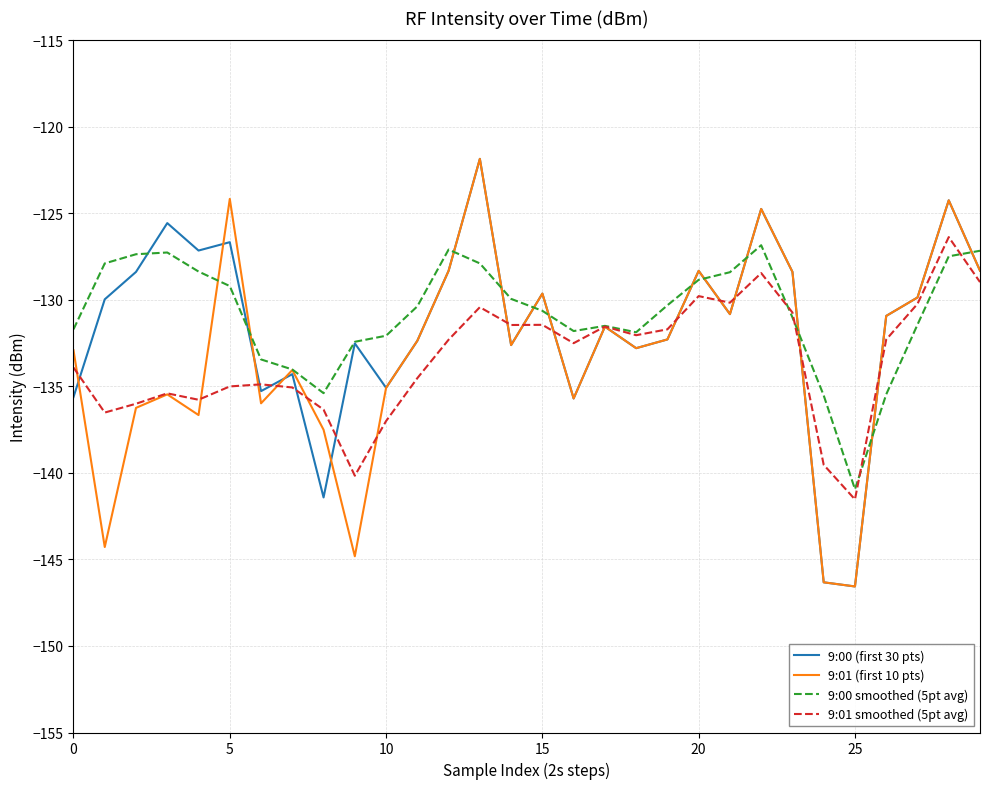

What is the highest value of the 9:00 smoothed (5pt avg) series?

-126.8